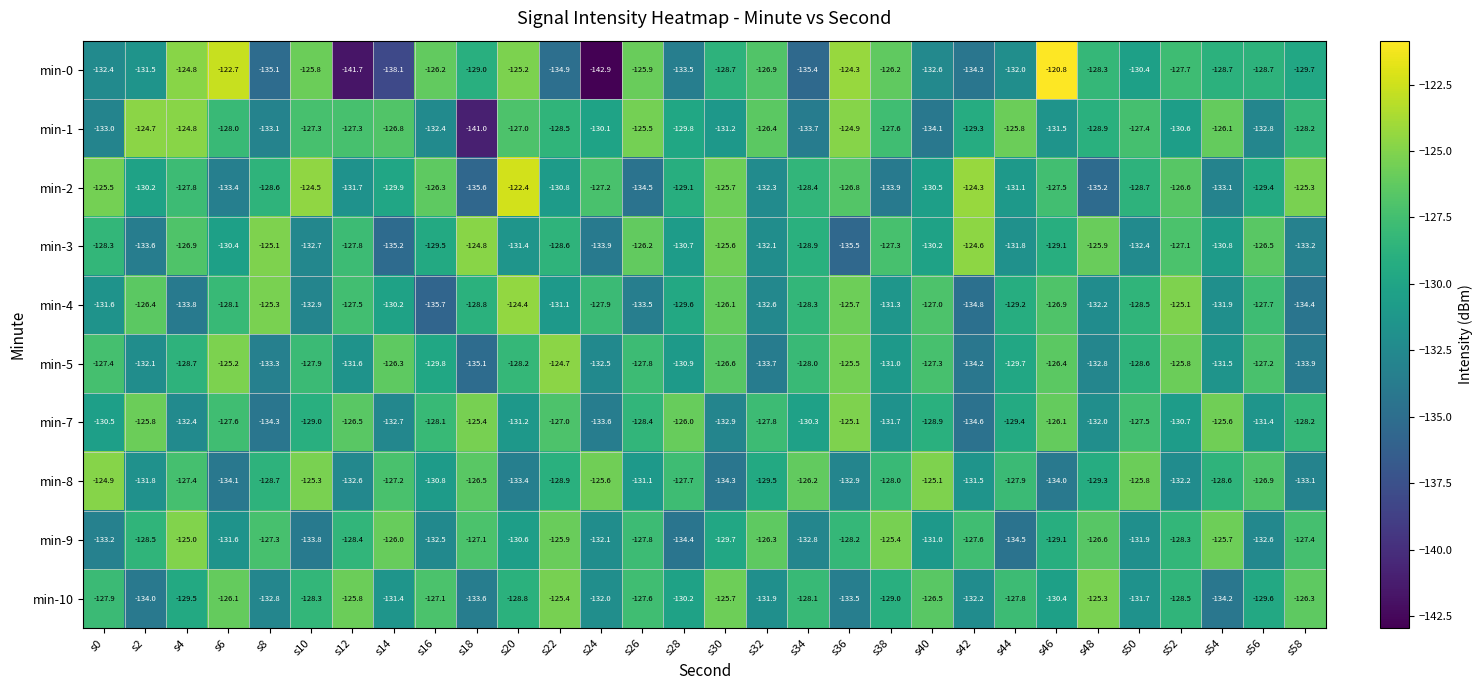

What is the sum of the min-1 values at s36 and s38?

-252.5